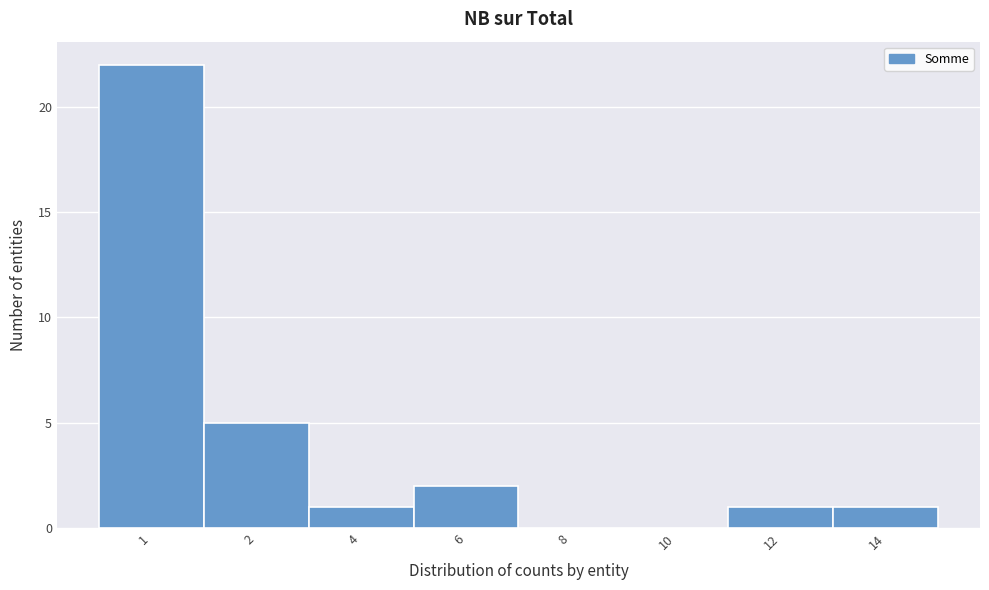

Reading left to right, transcribe all the data shown in this chart.

1=22	2=5	4=1	6=2	8=0	10=0	12=1	14=1